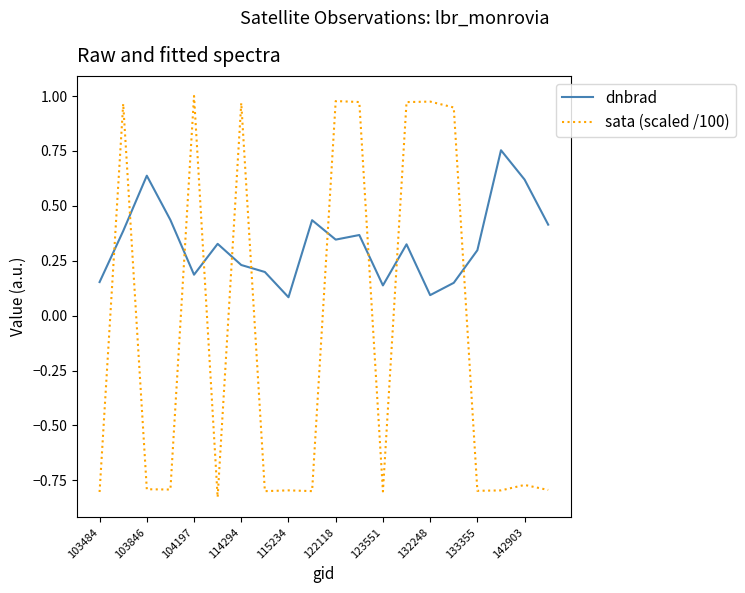

Rank the series by their maximum value, from highest to lowest.

sata (scaled /100), dnbrad